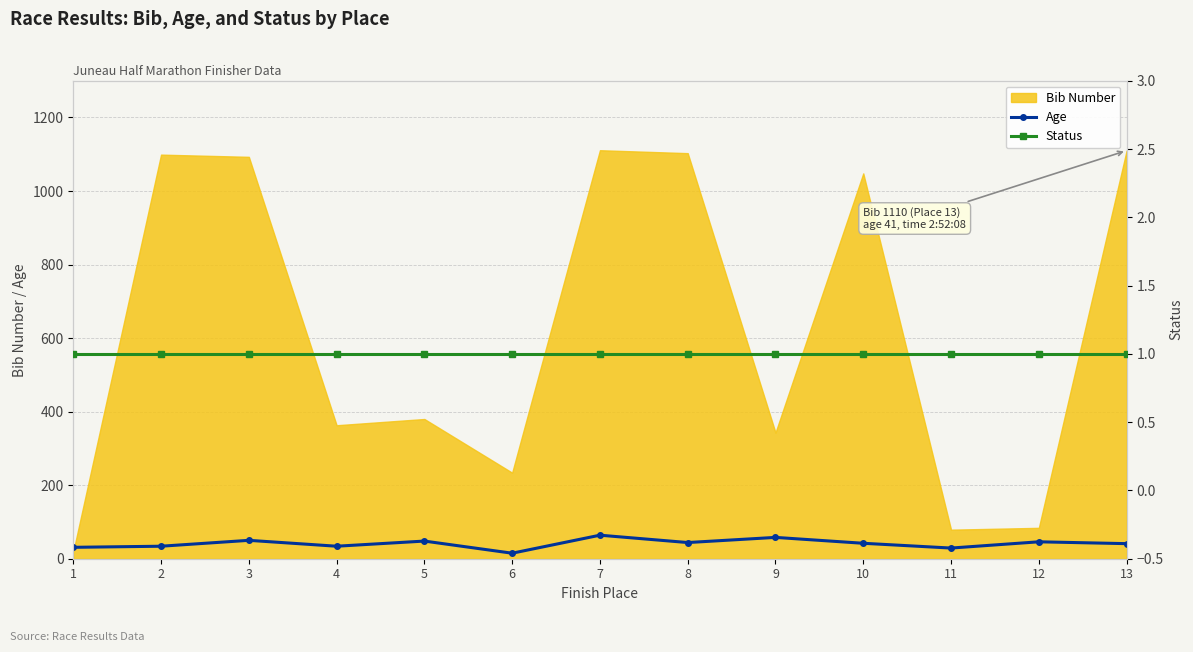

At which label does Status reach its minimum?

1